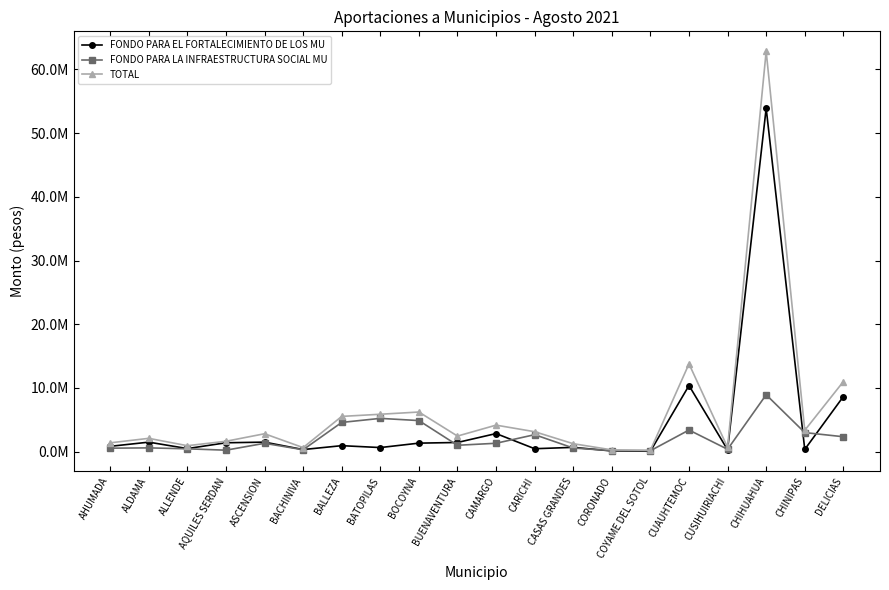

Which category has the lowest value in the FONDO PARA EL FORTALECIMIENTO DE LOS MU series?

COYAME DEL SOTOL